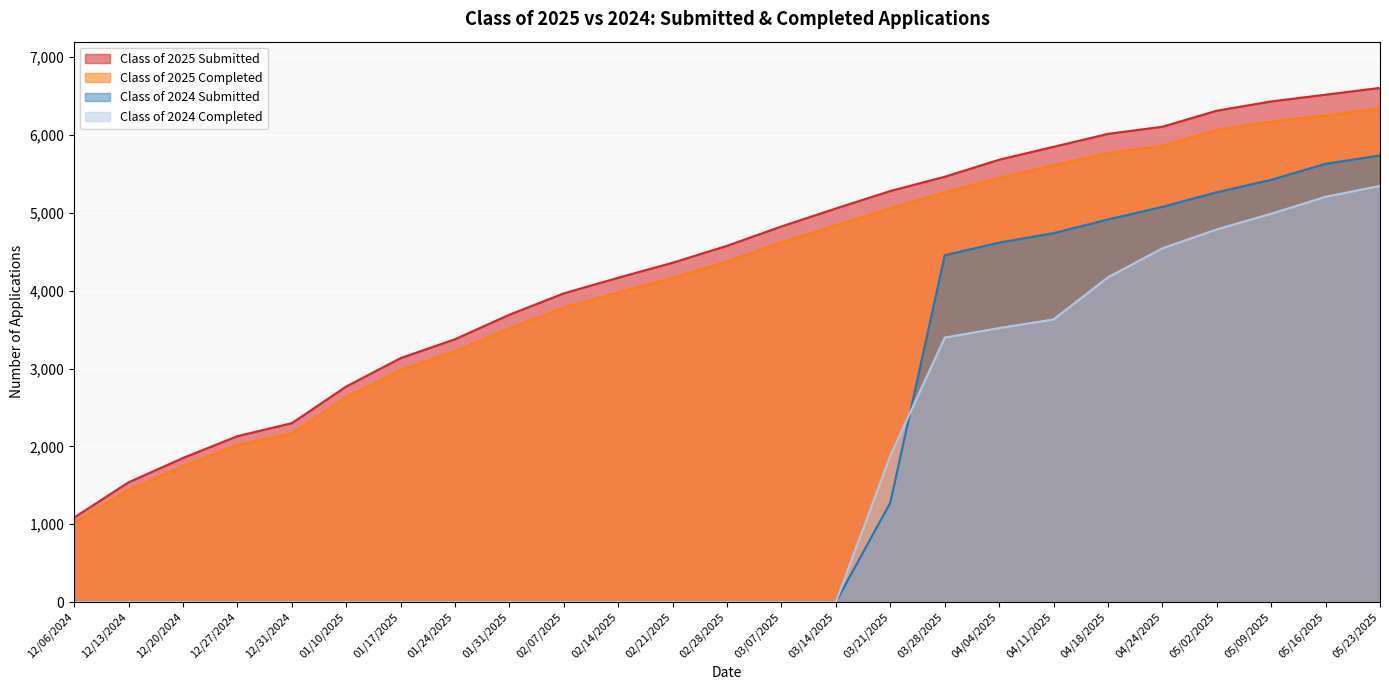

Is the value of Class of 2024 Submitted at 05/09/2025 greater than the value of Class of 2024 Completed at 12/20/2024?

Yes